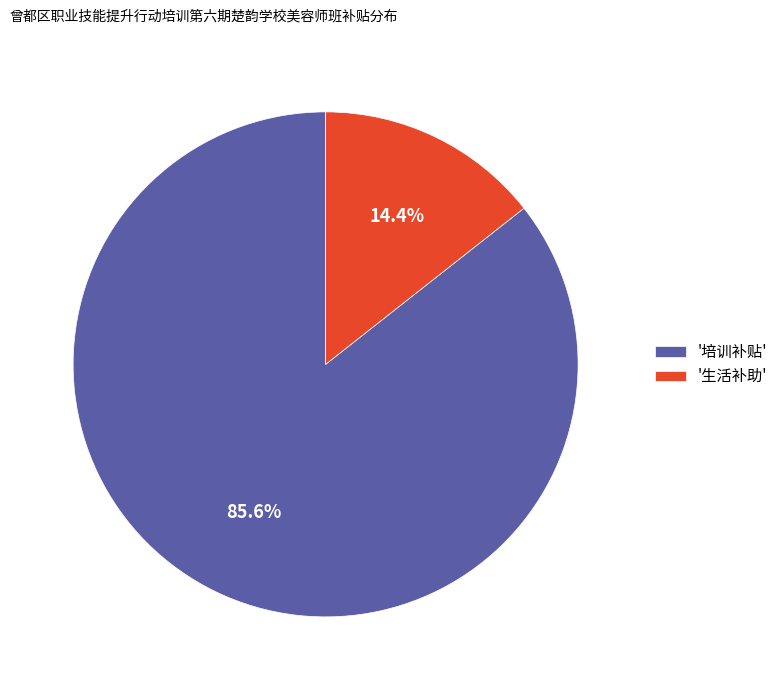

Which slice is the smallest?

'生活补助'